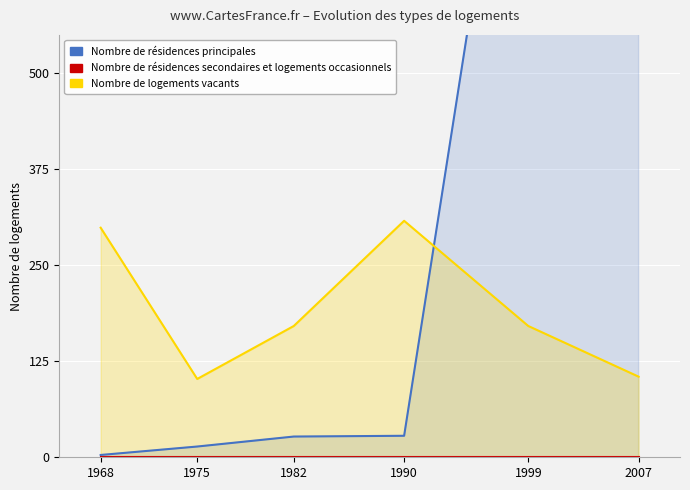

At which label is Nombre de logements vacants closest to 205?

1982